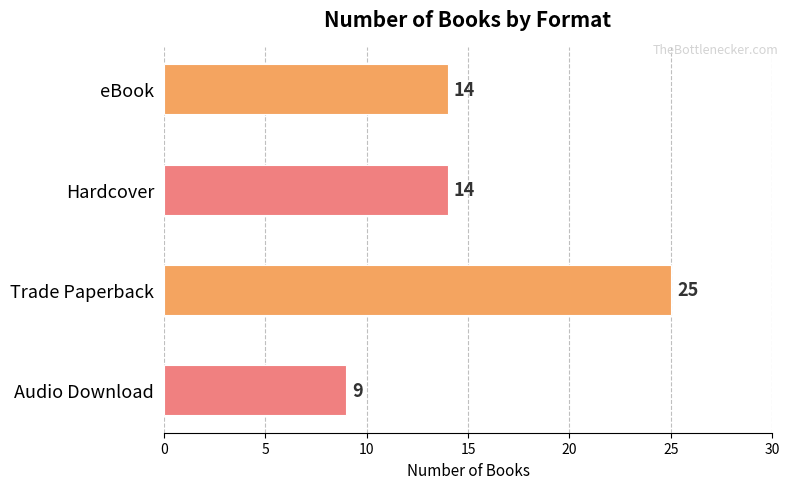

Does the chart contain any negative values?

No